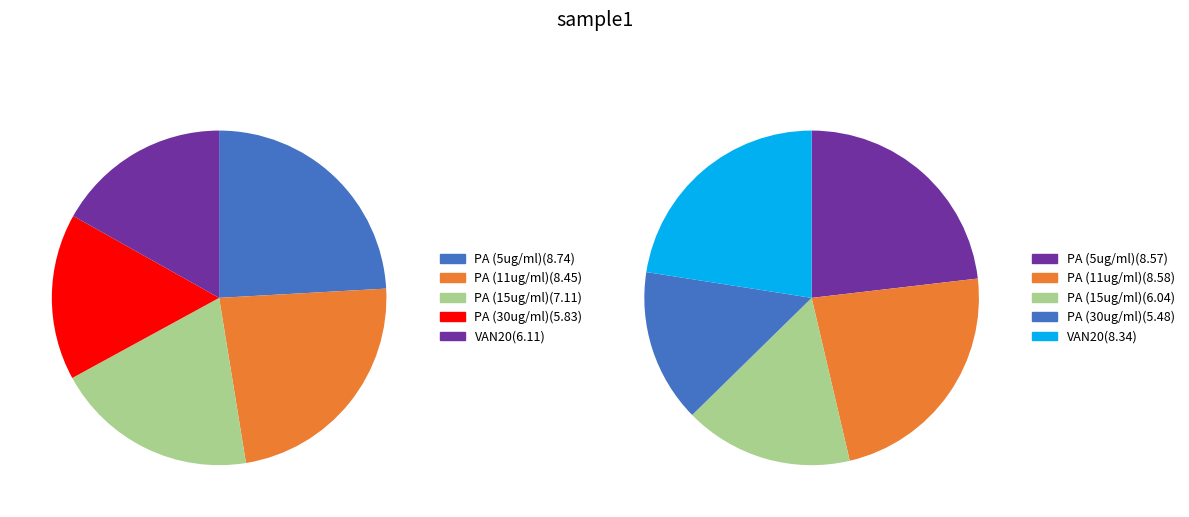

Between 0.5 and 0, which is larger?

0.5